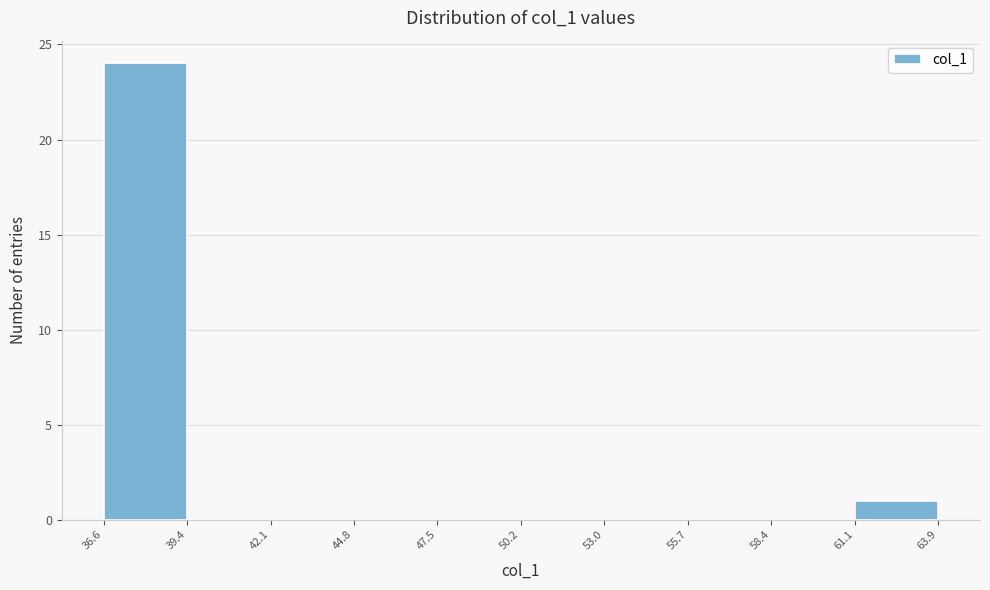

Over which range of the x-axis is the bar tallest?

36.6 to 39.4